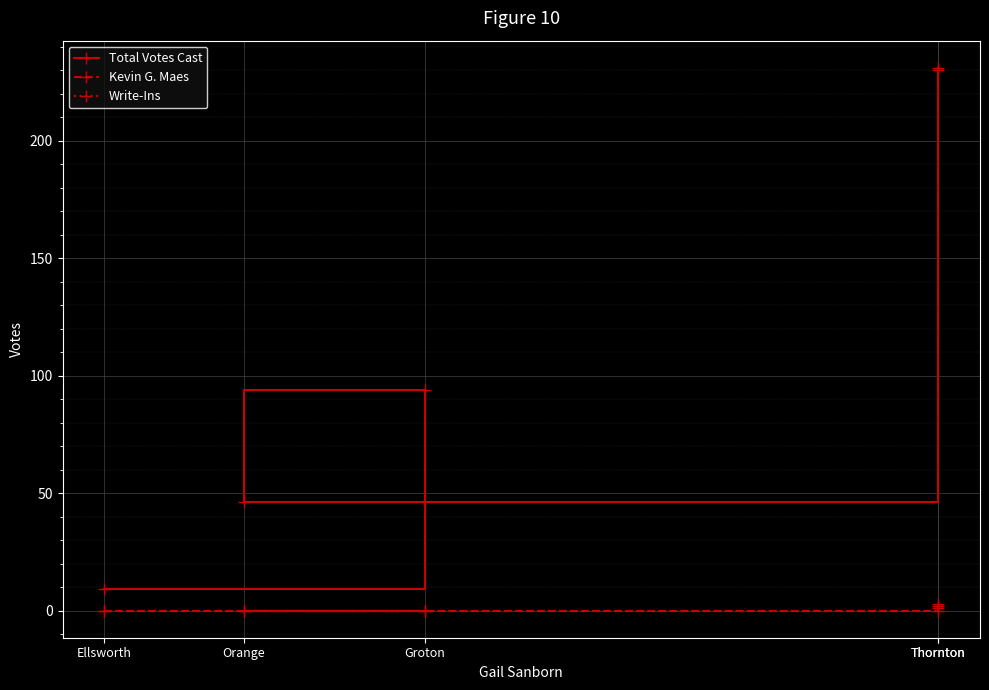

List the series in order of their peak value, lowest first.

Write-Ins, Kevin G. Maes, Total Votes Cast